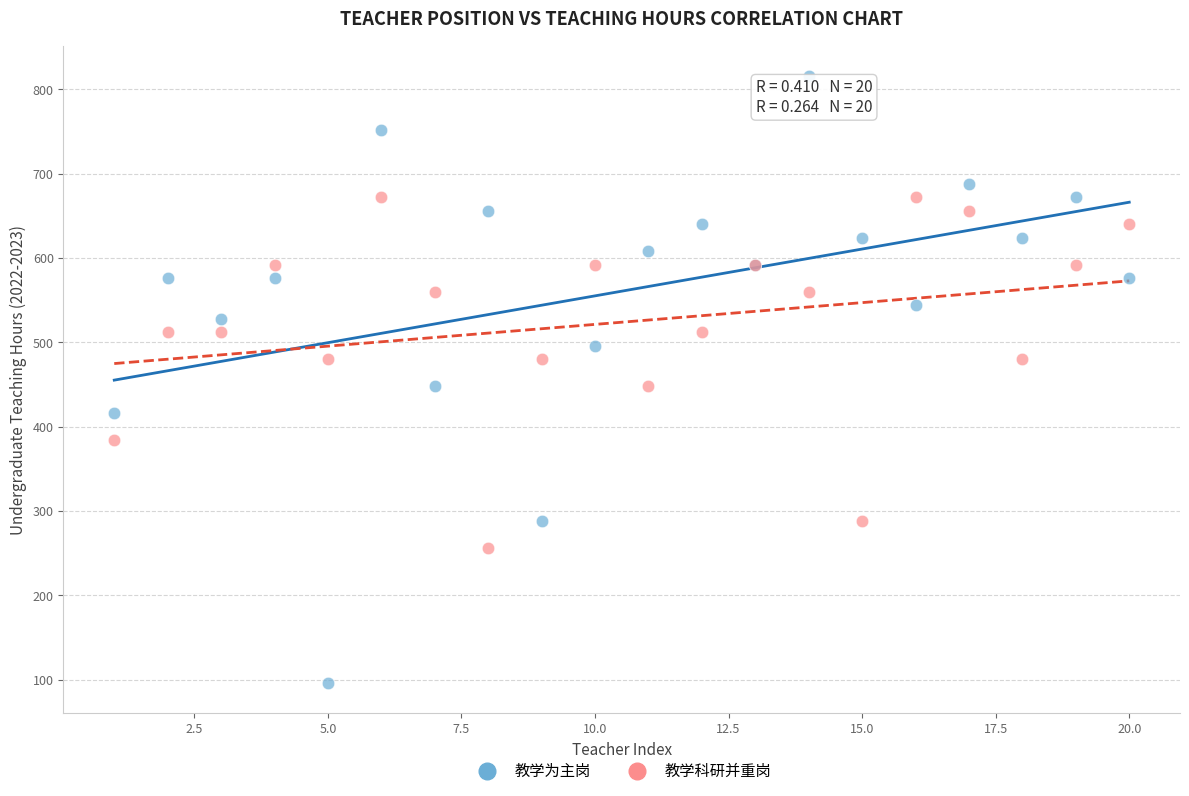

Which series has the largest Y range (max minus min)?

教学为主岗